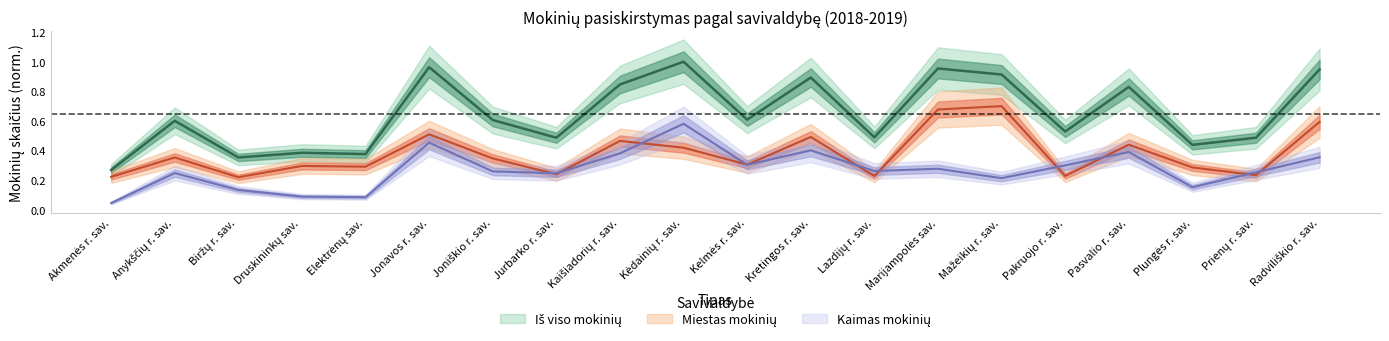

What is the highest value of the Kaimas mokinių series?

0.6